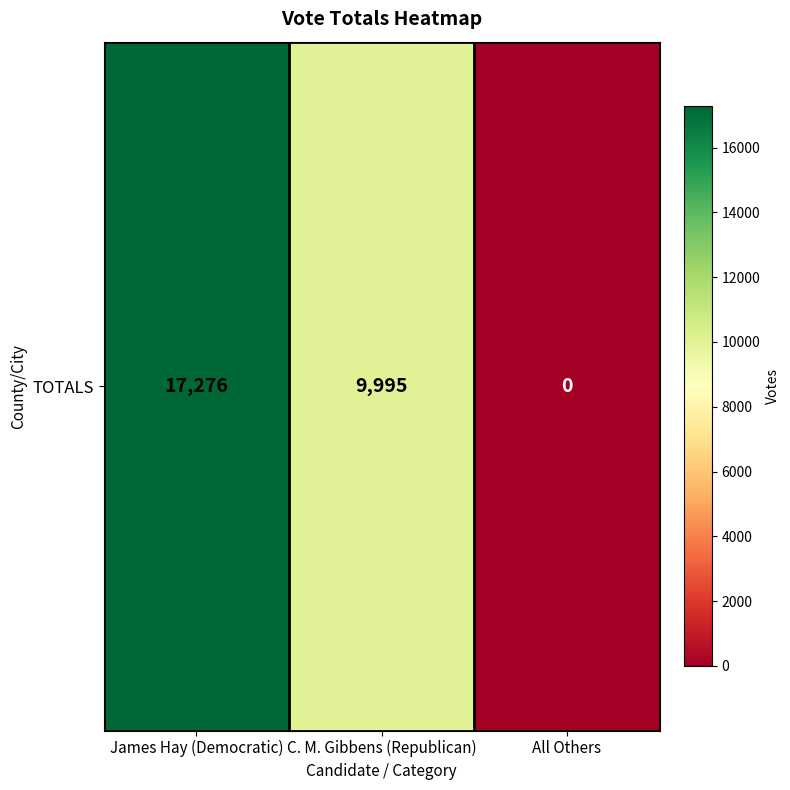

What is the average value?

9090